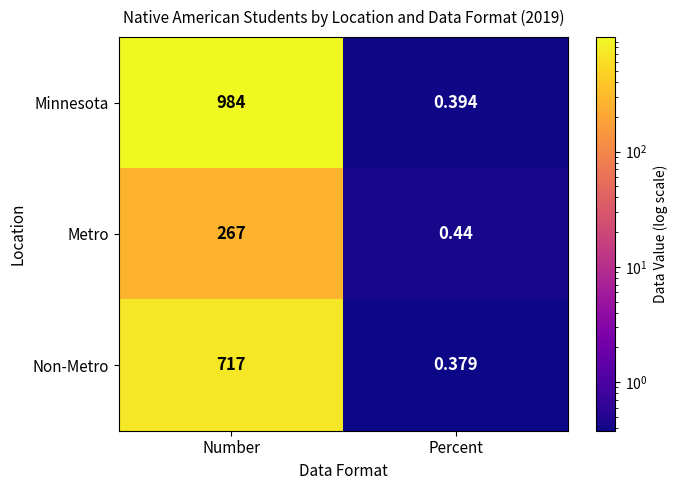

What is the spread (max minus min) of values at Number?

717.0